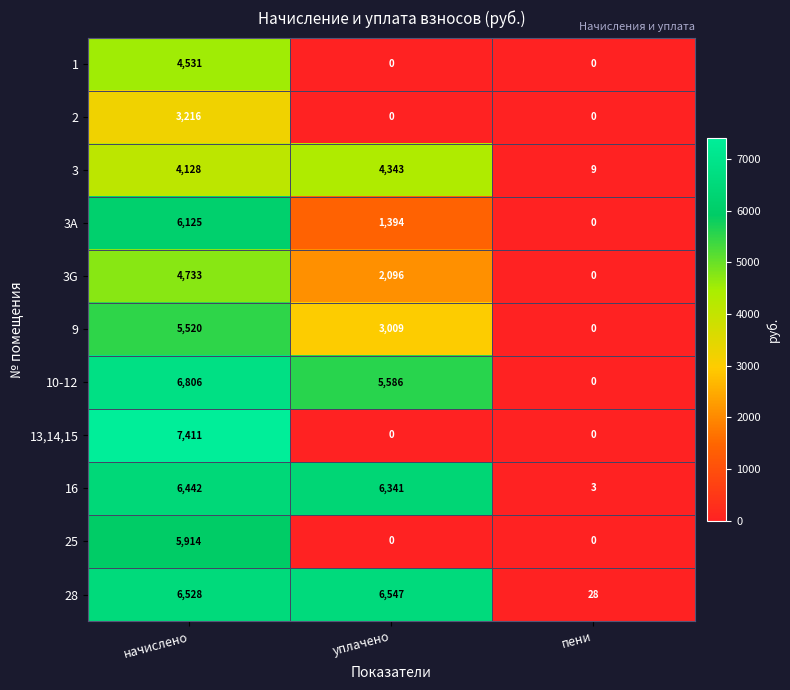

The value of 3 at уплачено is 4343. True or false?

True